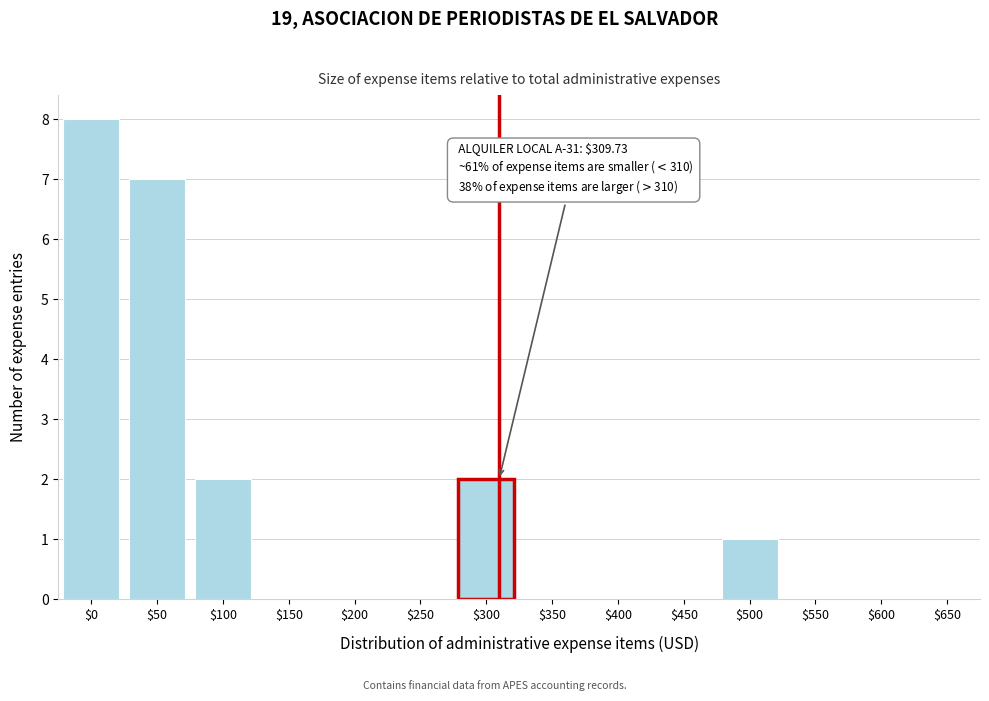

At which category does the chart reach its peak across all series?

$0